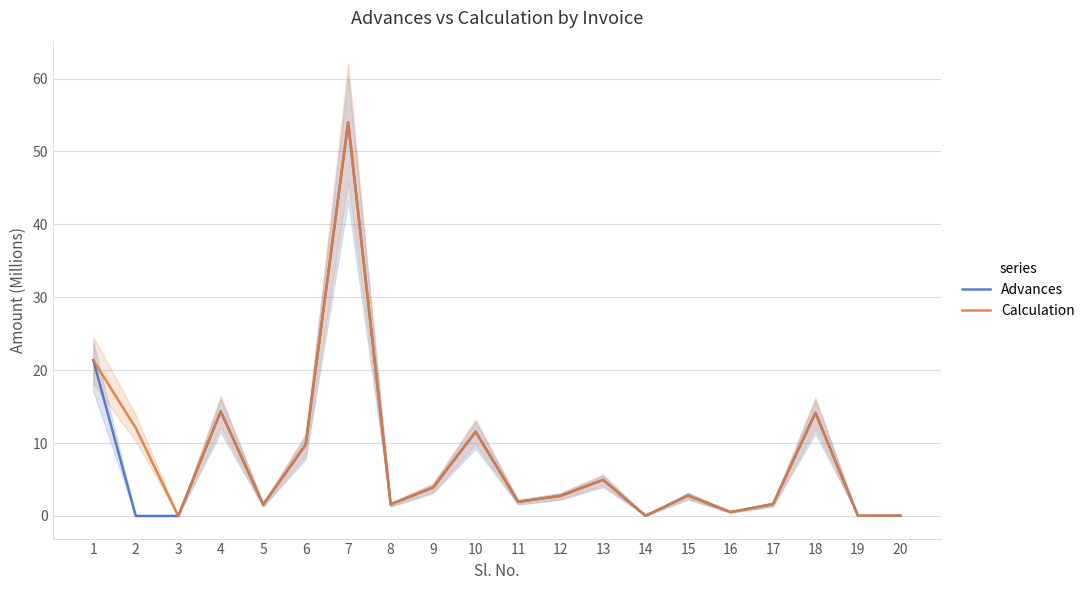

The value of Calculation at 15 is 2.8. True or false?

True